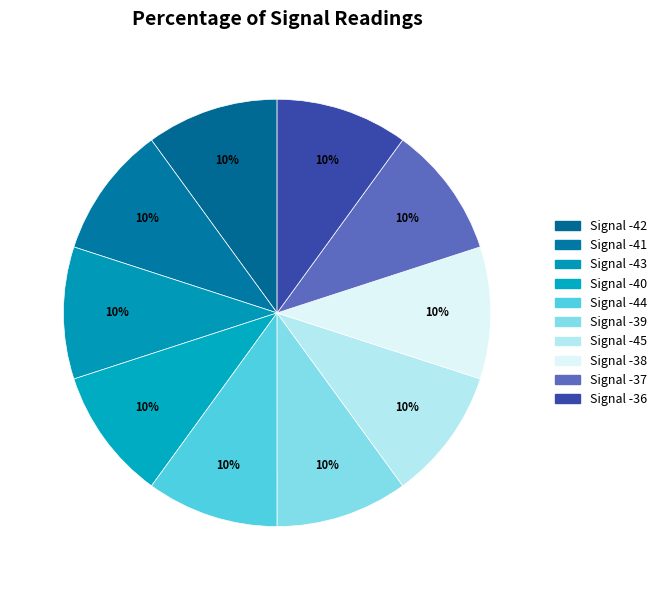

Count the number of slices in the pie.

10